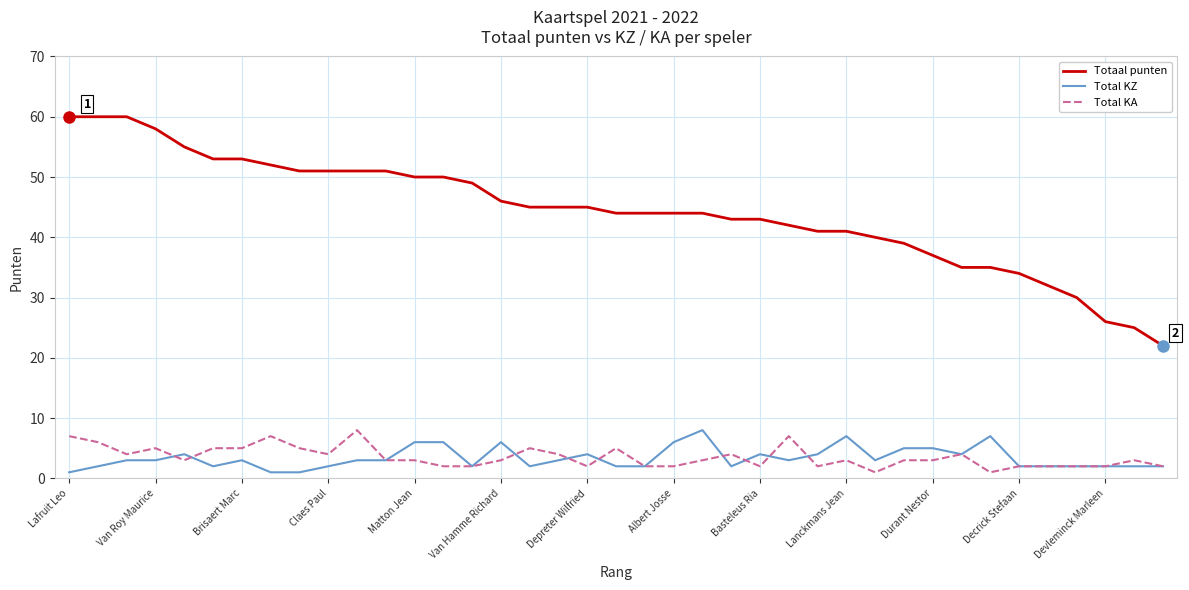

What is the average value of the Totaal punten series?

44